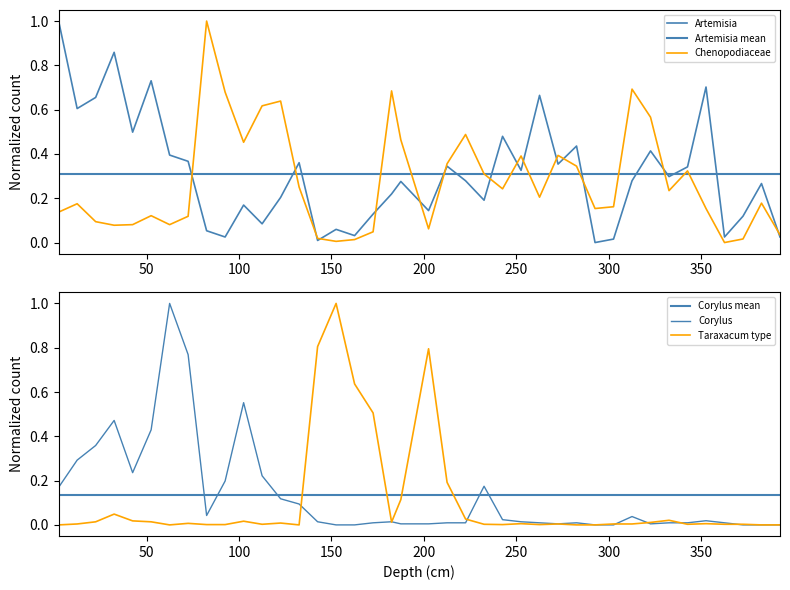

Which series has the widest spread of values?

Artemisia